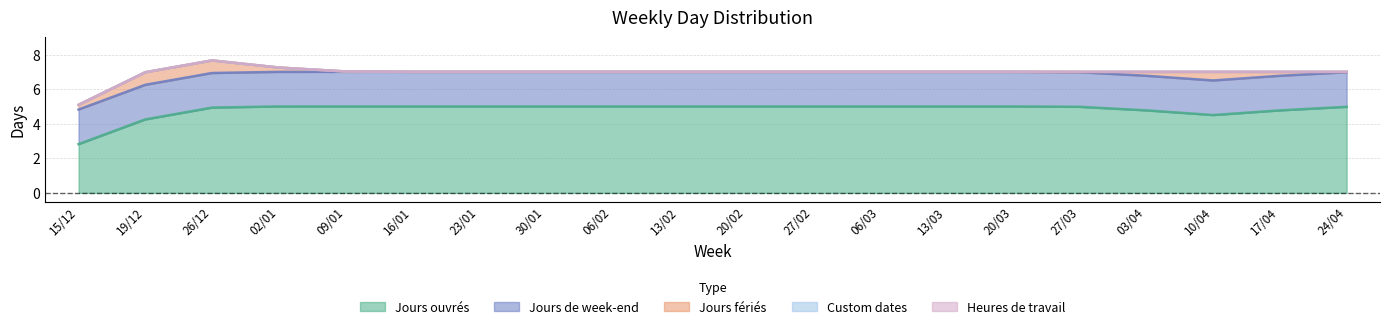

True or false: Custom dates and Jours ouvrés intersect in this chart.

False